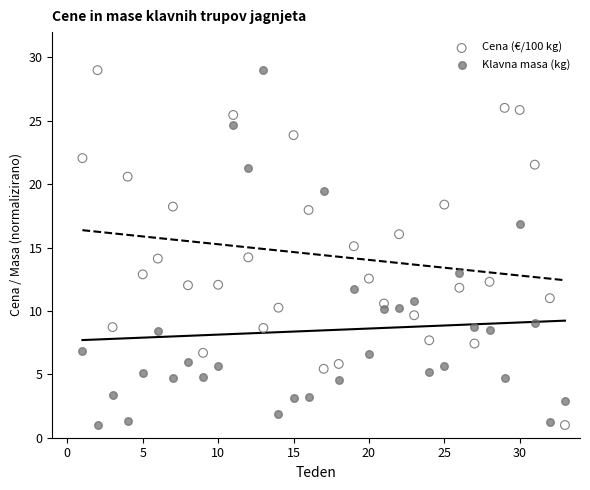

What is the X range (max minus min) for the scatter plot?

32.0